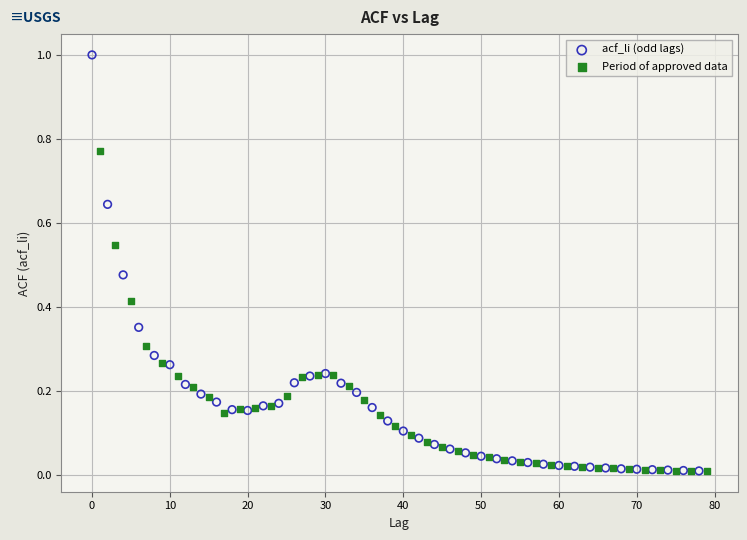

Which series contains the highest Y value?

acf_li (odd lags)